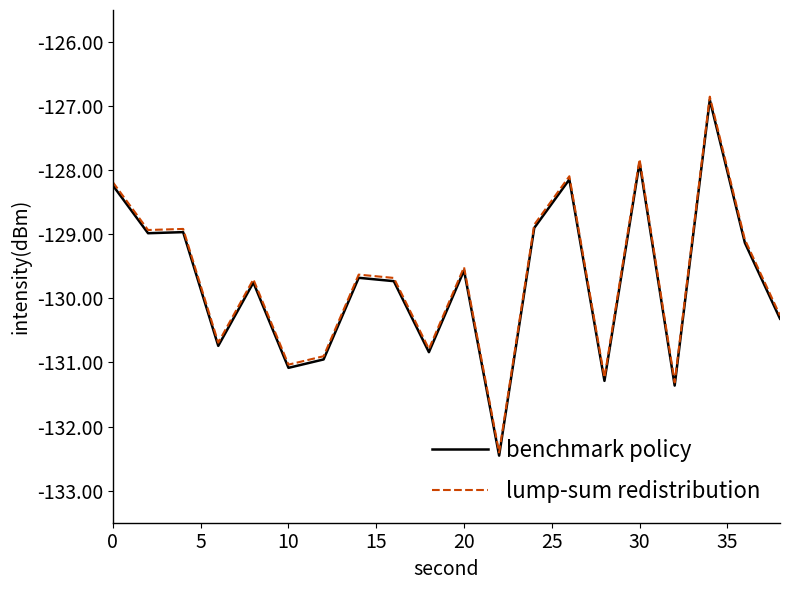

What is the greatest value displayed?

-126.9